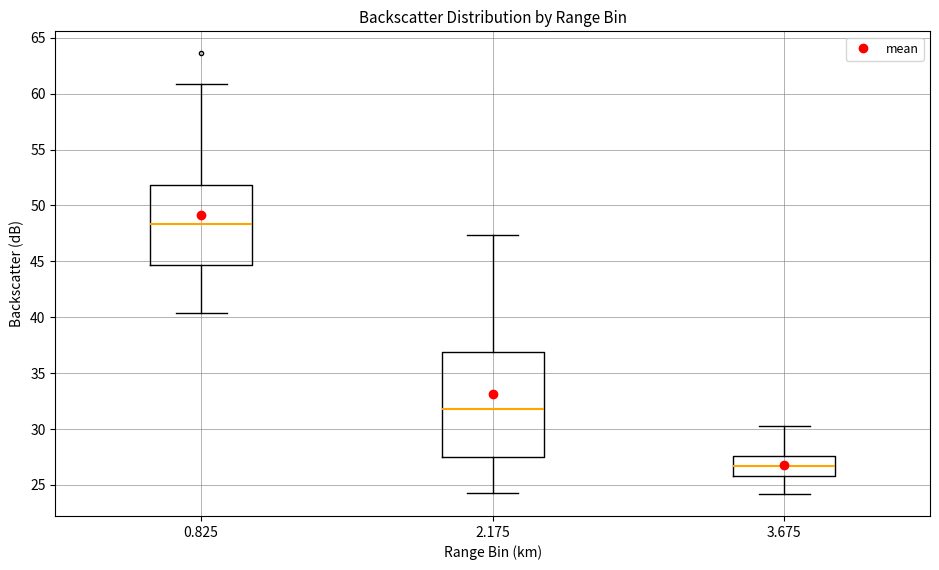

Where is the lower edge of the box at x = 0.825 on the y-axis? The values are not printed on the chart, so give them approximately, as read against the axis.

44.5